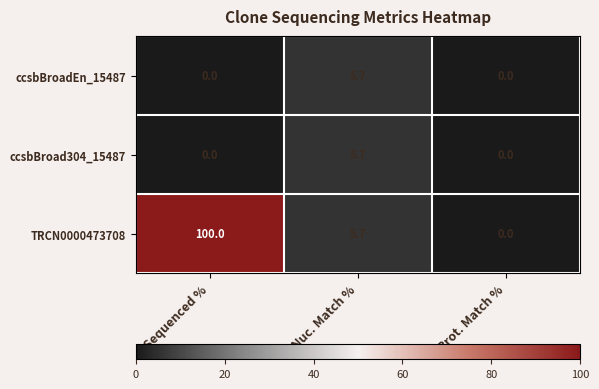

Reading right to left, transcribe all the data shown in this chart.

ccsbBroadEn_15487: 0.0	5.7	0.0
ccsbBroad304_15487: 0.0	5.7	0.0
TRCN0000473708: 0.0	5.7	100.0